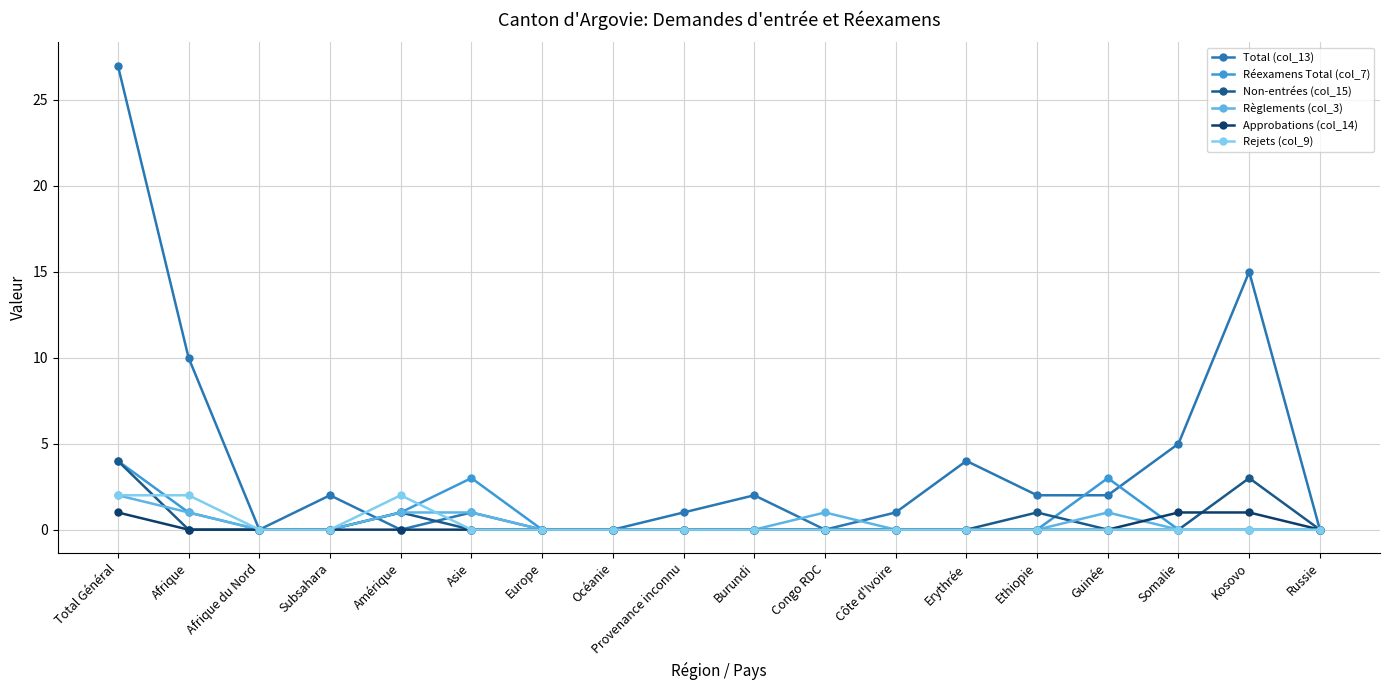

What are all the series names shown in the legend?

Total (col_13), Réexamens Total (col_7), Non-entrées (col_15), Règlements (col_3), Approbations (col_14), Rejets (col_9)